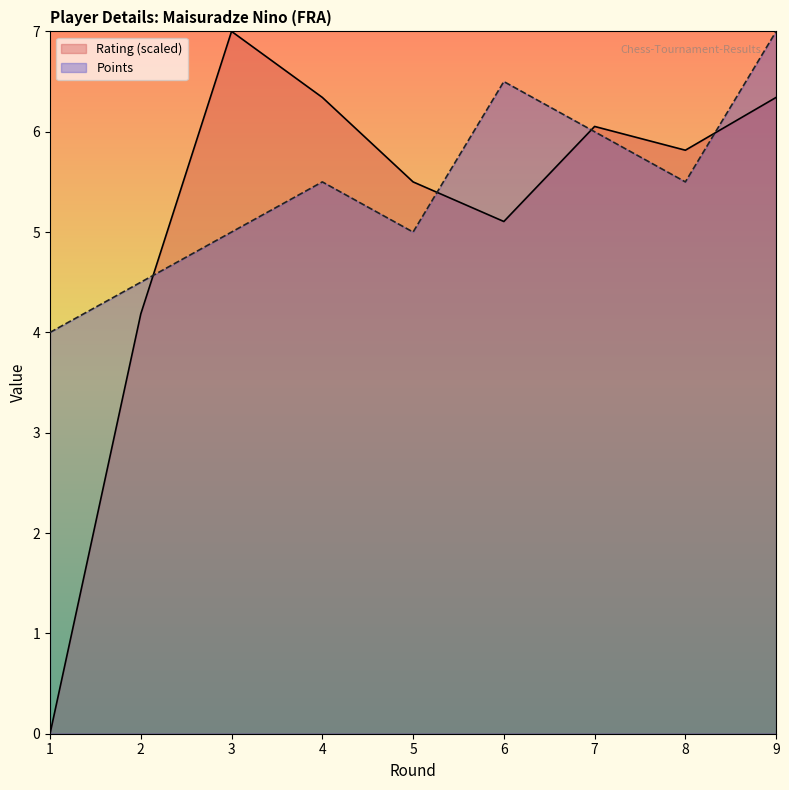

Count the number of data series in this chart.

2